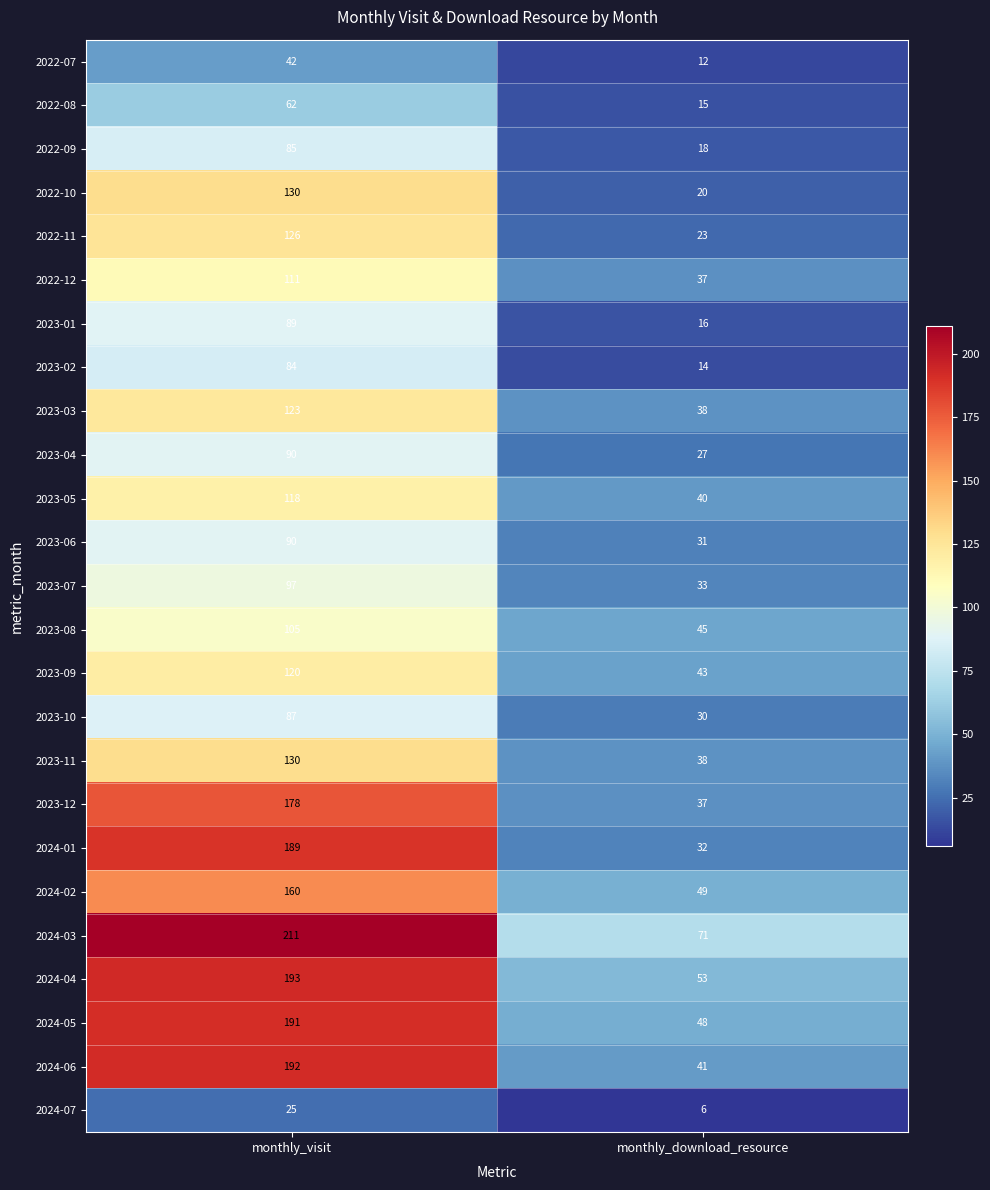

Where is 2023-10 nearest to the value 58?

monthly_download_resource